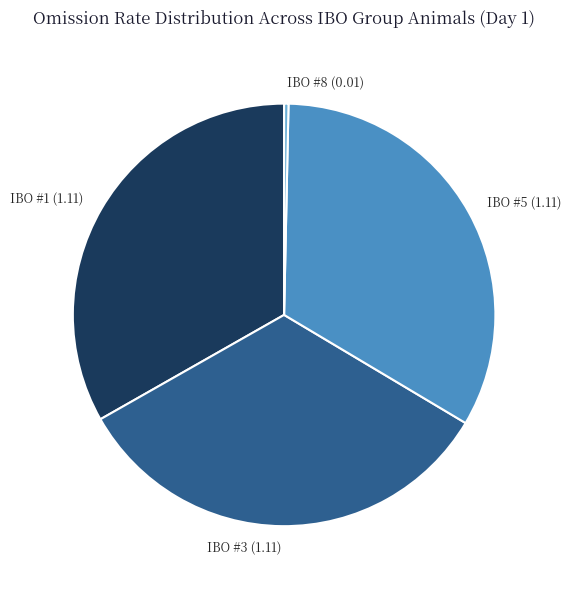

Count the number of slices in the pie.

4